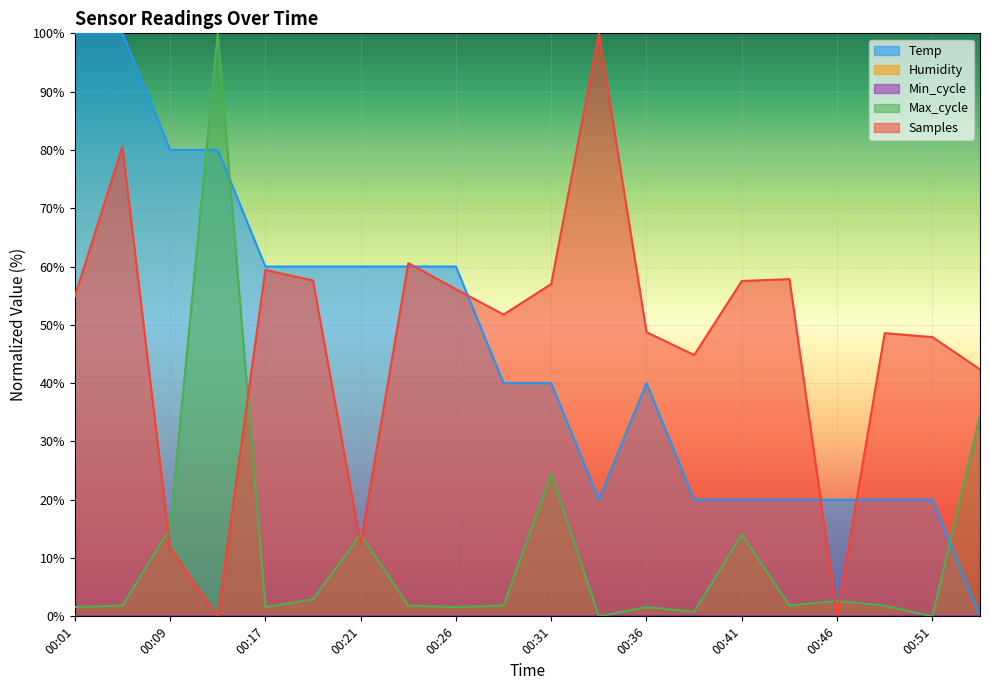

Reading left to right, extract all data points from this chart.

Temp: 00:01=100.0	00:07=100.0	00:09=80.0	00:14=80.0	00:17=60.0	00:19=60.0	00:21=60.0	00:24=60.0	00:26=60.0	00:29=40.0	00:31=40.0	00:34=20.0	00:36=40.0	00:38=20.0	00:41=20.0	00:43=20.0	00:46=20.0	00:48=20.0	00:51=20.0	00:53=0.0
Max_cycle: 00:01=1.6	00:07=1.9	00:09=15.1	00:14=100.0	00:17=1.6	00:19=2.9	00:21=14.1	00:24=1.9	00:26=1.6	00:29=1.9	00:31=24.4	00:34=0.0	00:36=1.6	00:38=0.8	00:41=14.1	00:43=1.9	00:46=2.7	00:48=1.9	00:51=0.0	00:53=34.5
Samples: 00:01=54.9	00:07=80.6	00:09=11.8	00:14=0.0	00:17=59.4	00:19=57.6	00:21=12.5	00:24=60.6	00:26=56.1	00:29=51.8	00:31=57.0	00:34=100.0	00:36=48.7	00:38=44.8	00:41=57.5	00:43=57.8	00:46=0.2	00:48=48.6	00:51=47.9	00:53=42.4